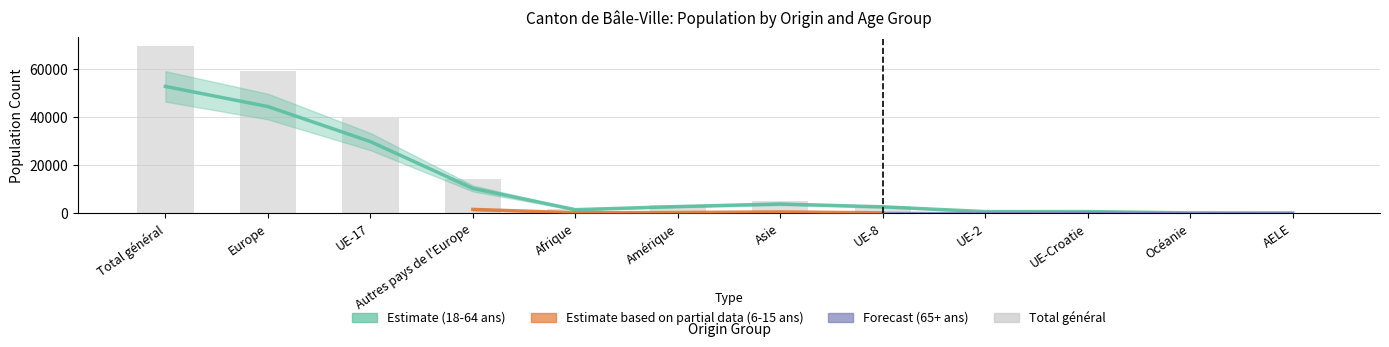

Between Europe and AELE, which series saw the biggest shift?

Total général